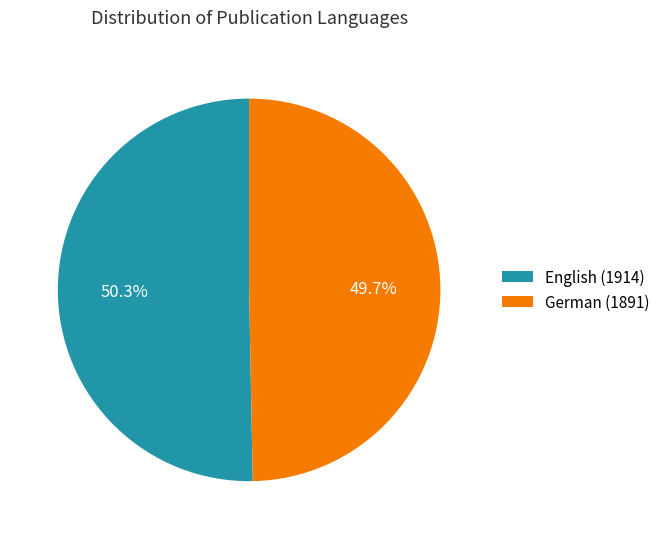

What portion of the pie excludes German (1891)?

50.3%